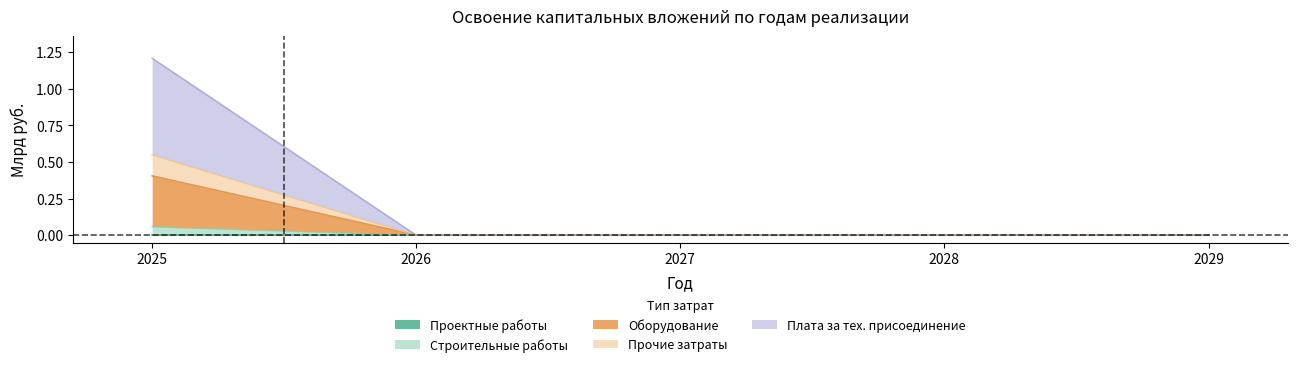

How many прочие затраты values are between 0 and 1?

5